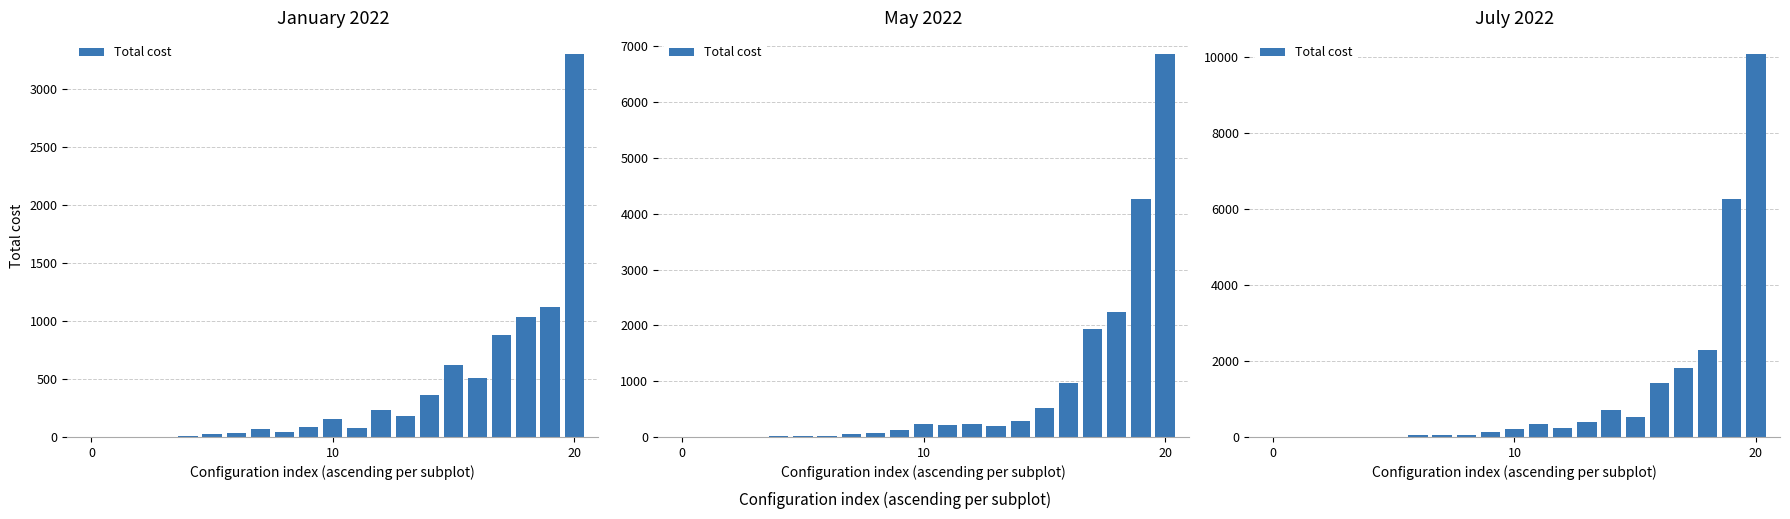

Read the value at 9.

124